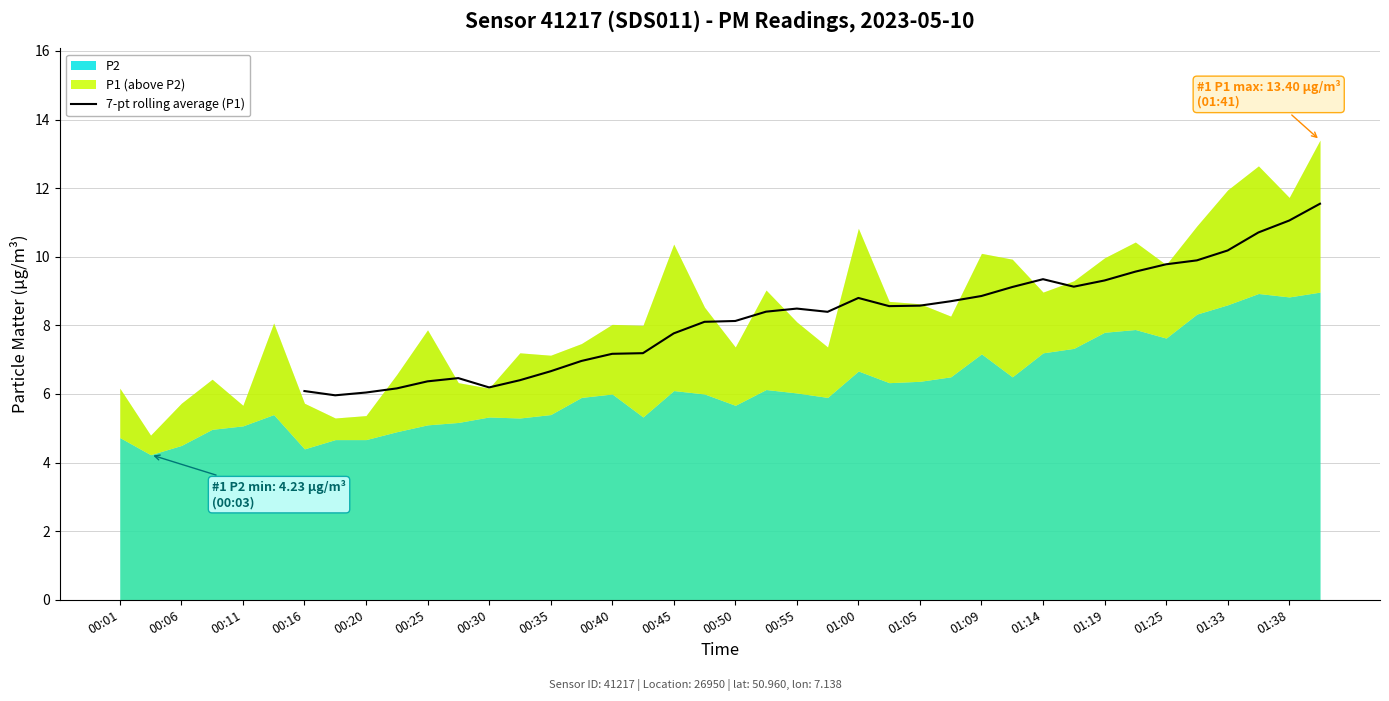

Is it true that 7-pt rolling average (P1) equals 15.8 at 01:25?

False